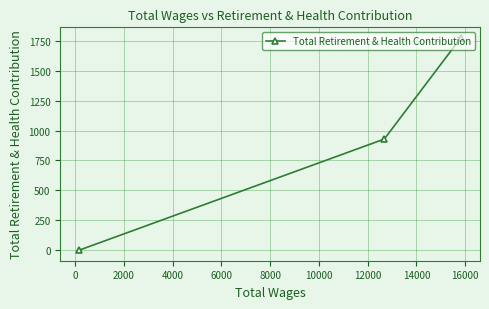

What is the average value?

901